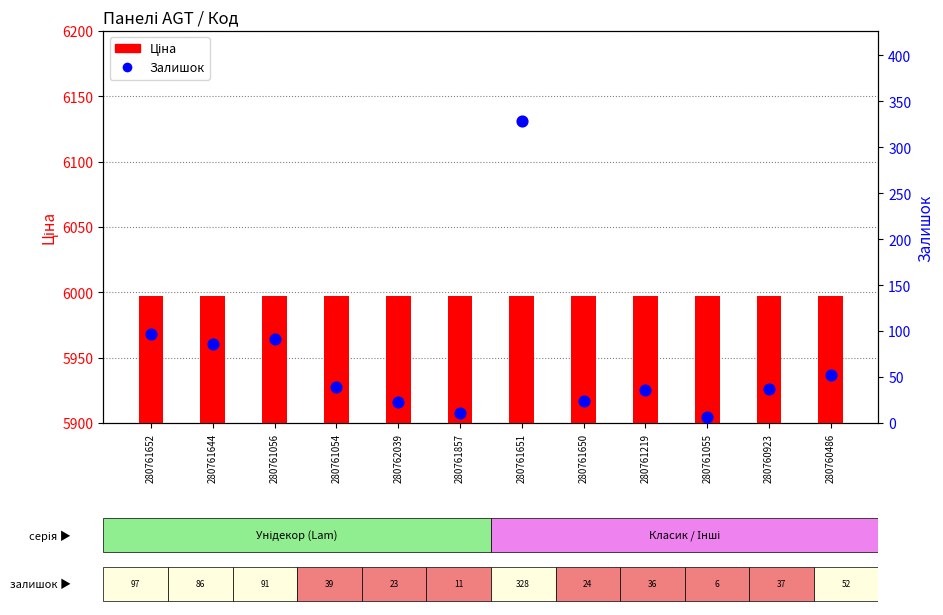

What is the total value across all series at 280761651?

6324.8